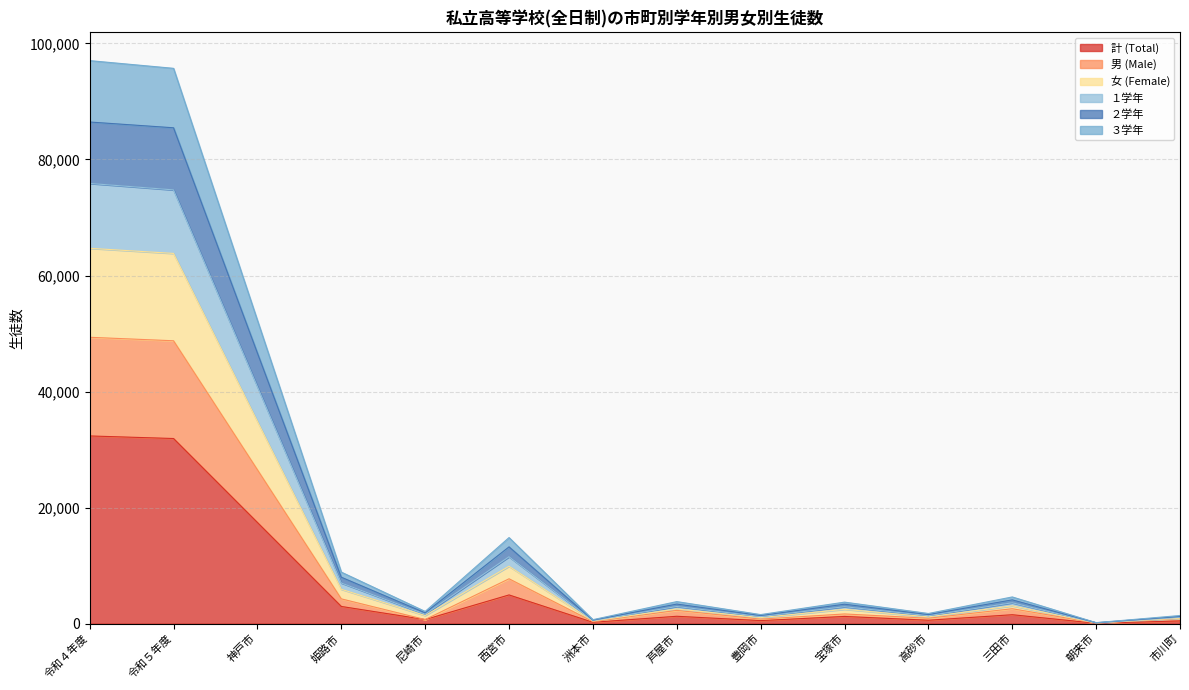

What is the value of the ３学年 point at the 13th from the left?

165